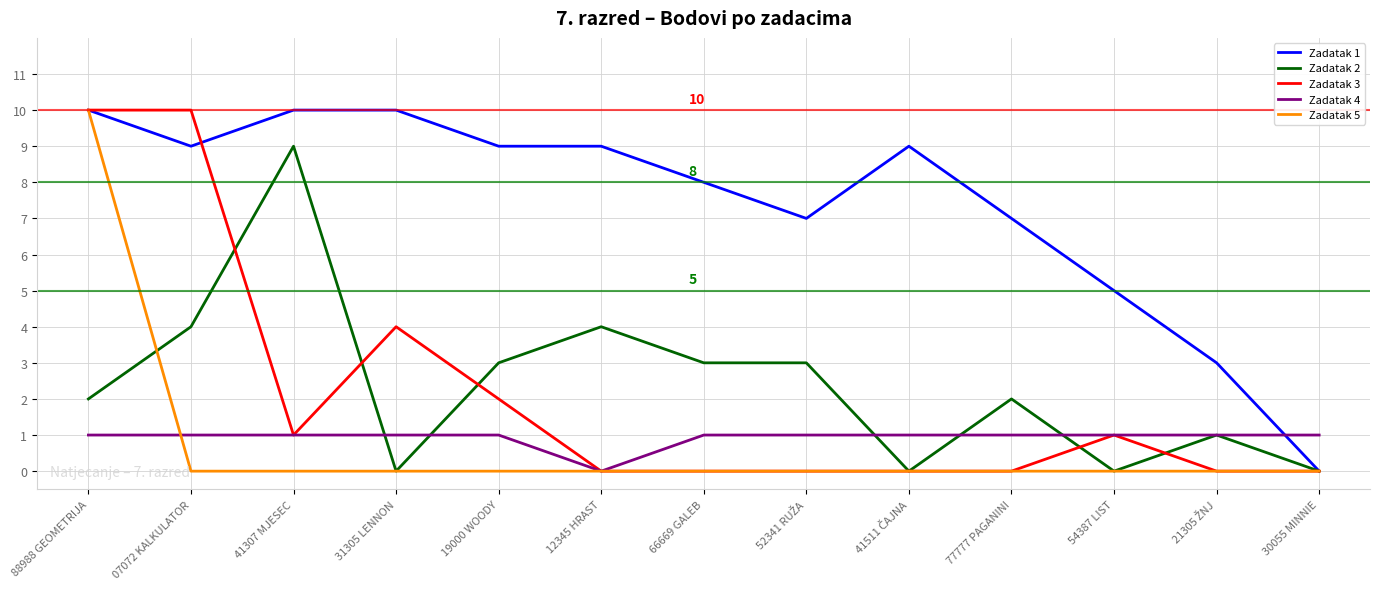

True or false: Zadatak 4 and Zadatak 1 cross at least once.

True